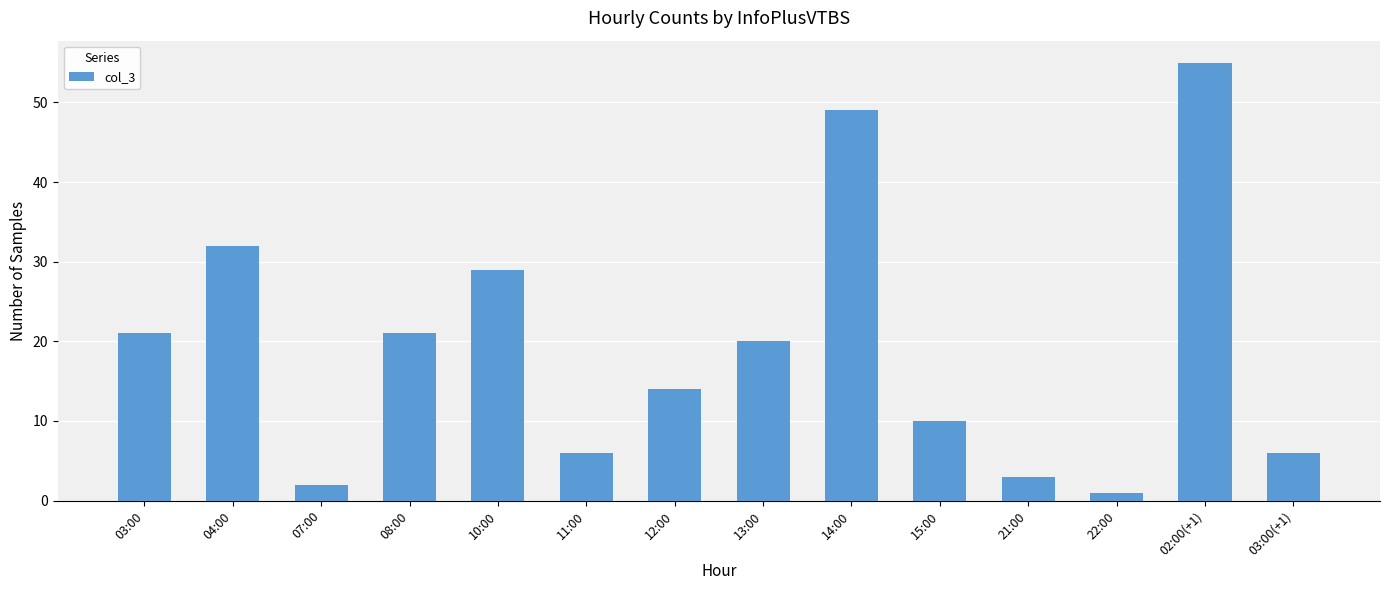

How many values are below 20?

7